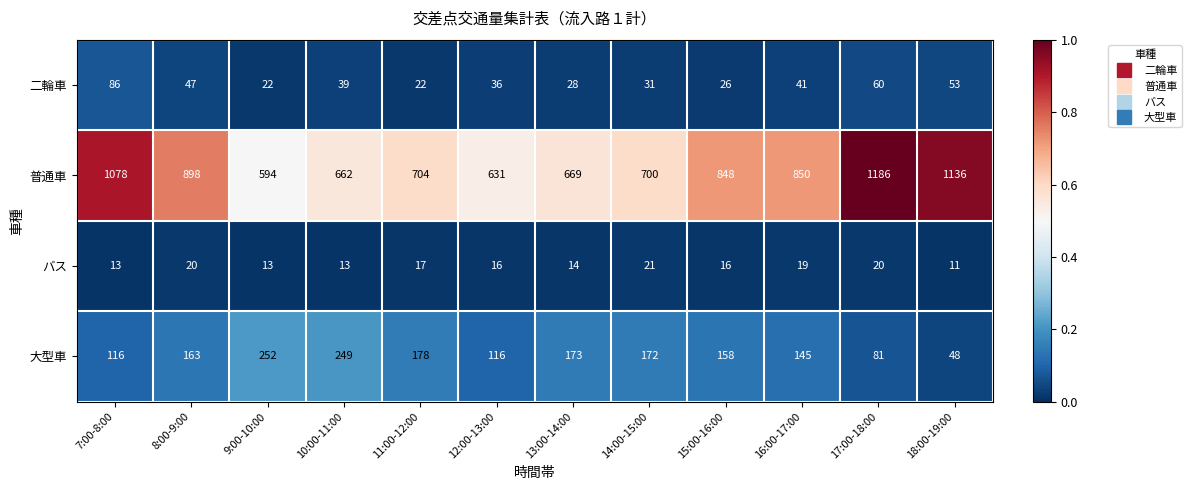

The 普通車 series shows 918 at 13:00-14:00. True or false?

False